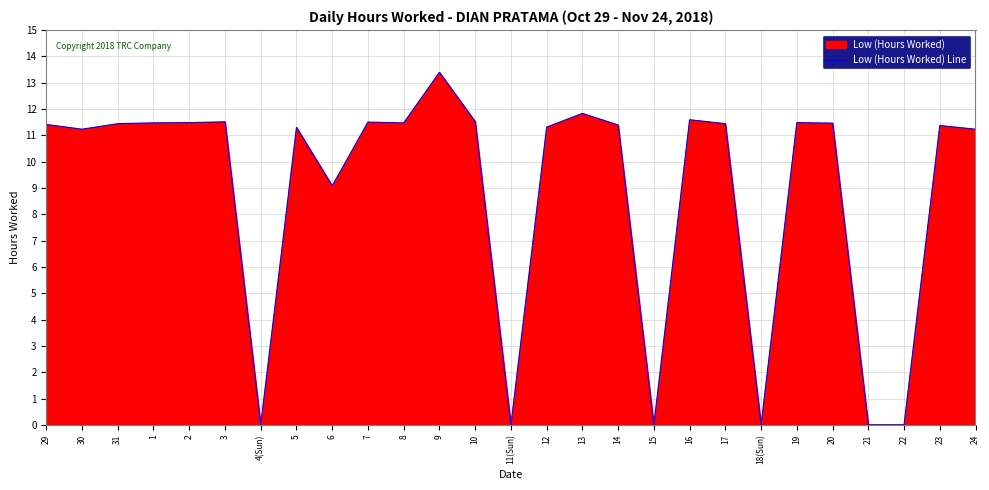

Where is the first local maximum?

3